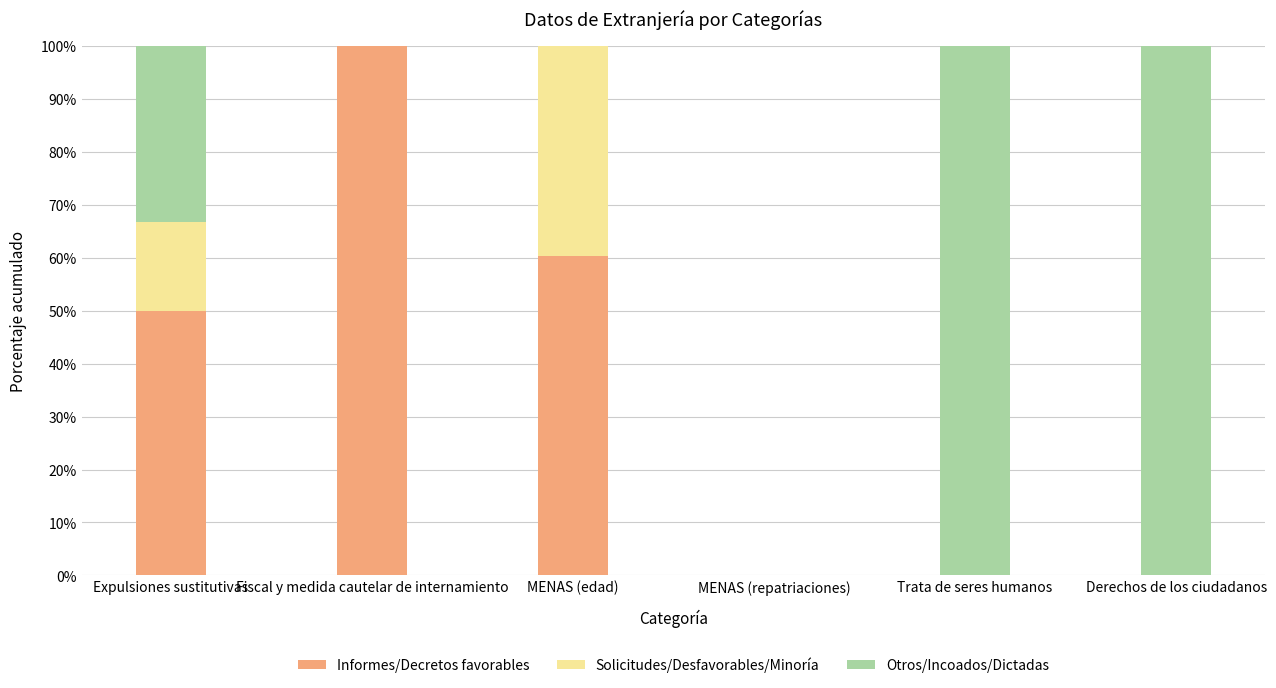

What is the highest value of the Informes/Decretos favorables series?

100.0